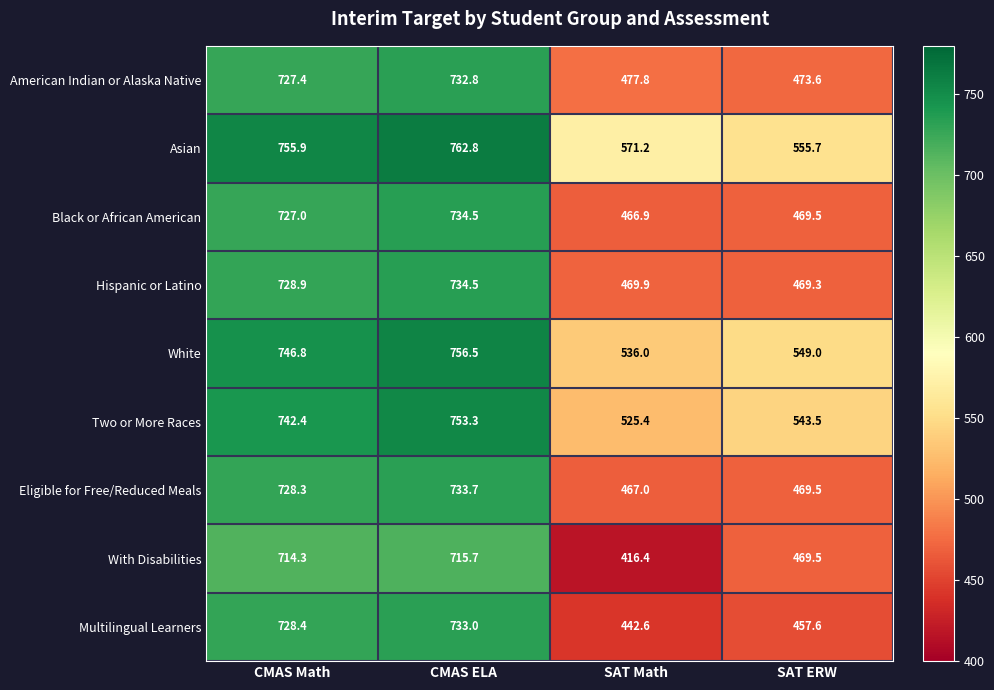

At how many categories does at least one series exceed 558?

3